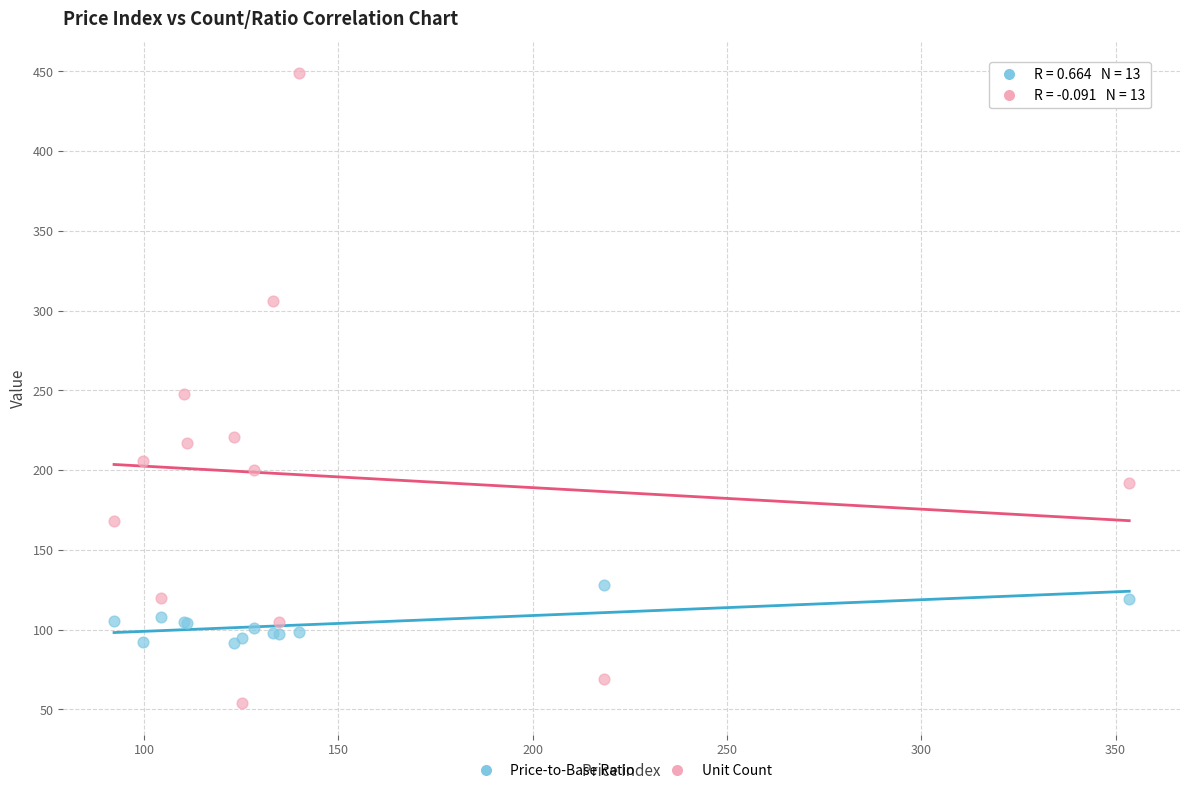

What is the X range (max minus min) for the scatter plot?

261.2